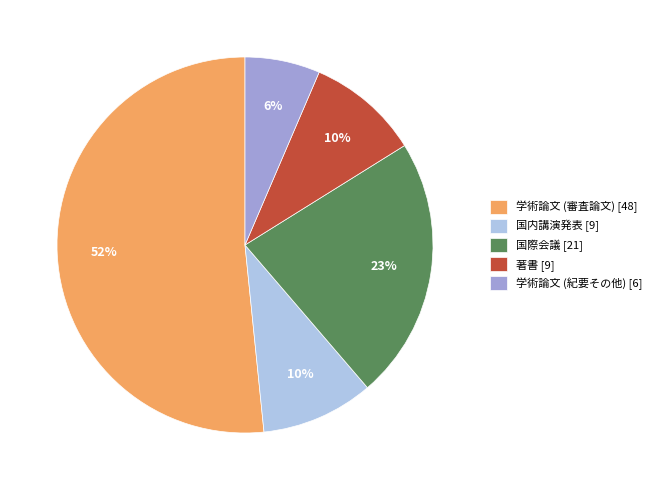

Which slice represents more than half of the pie?

学術論文 (審査論文) [48]